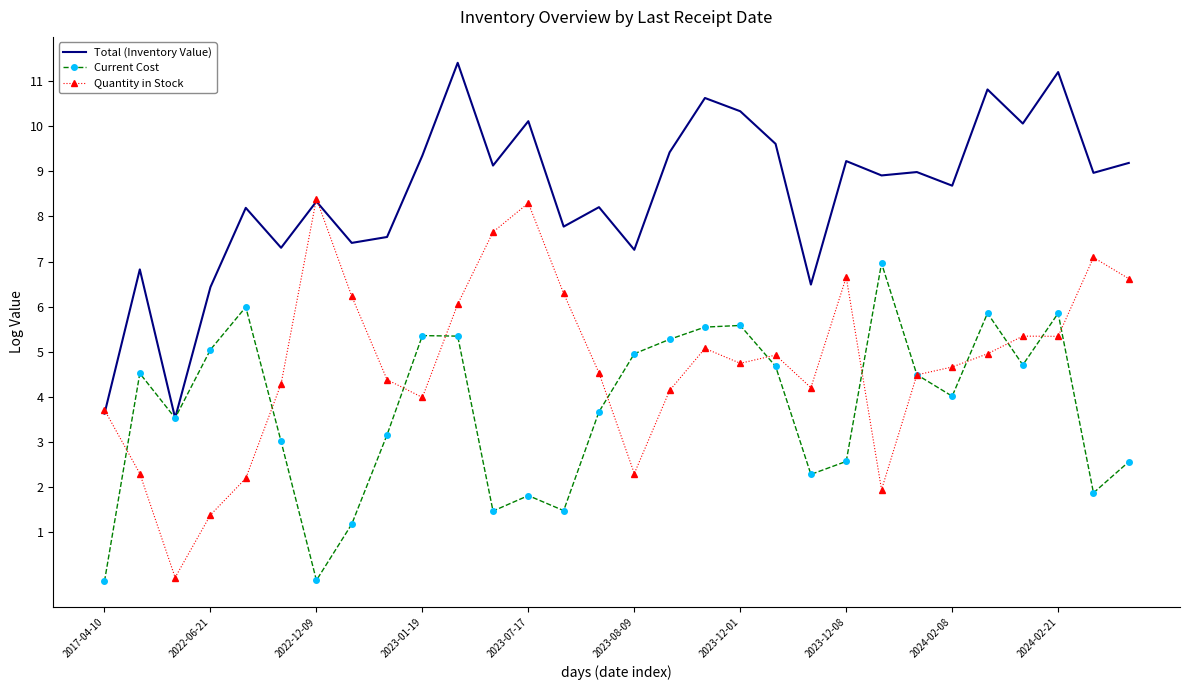

Which series has the widest spread of values?

Quantity in Stock